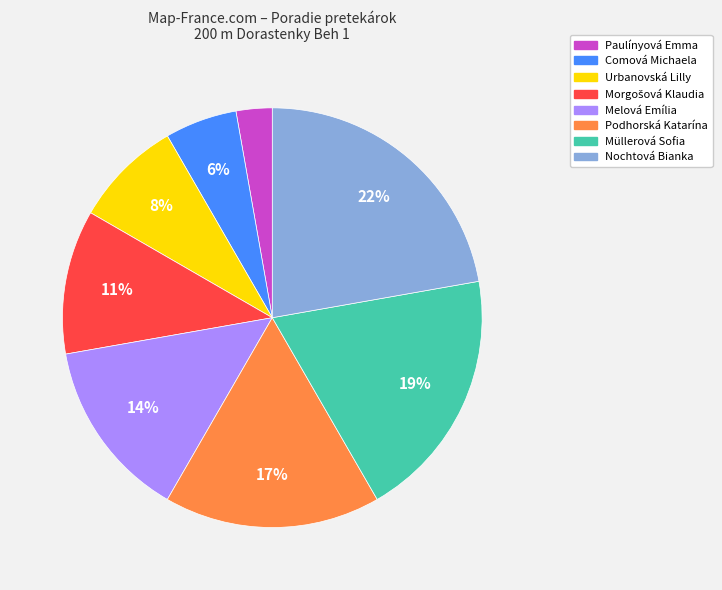

Combined, do Paulínyová Emma and Melová Emília account for over 50%?

No